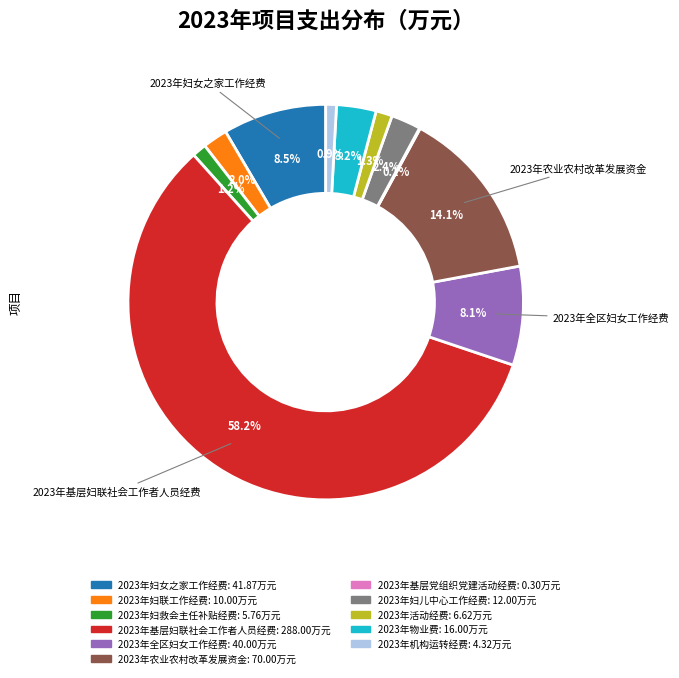

Does any single category account for the majority?

Yes